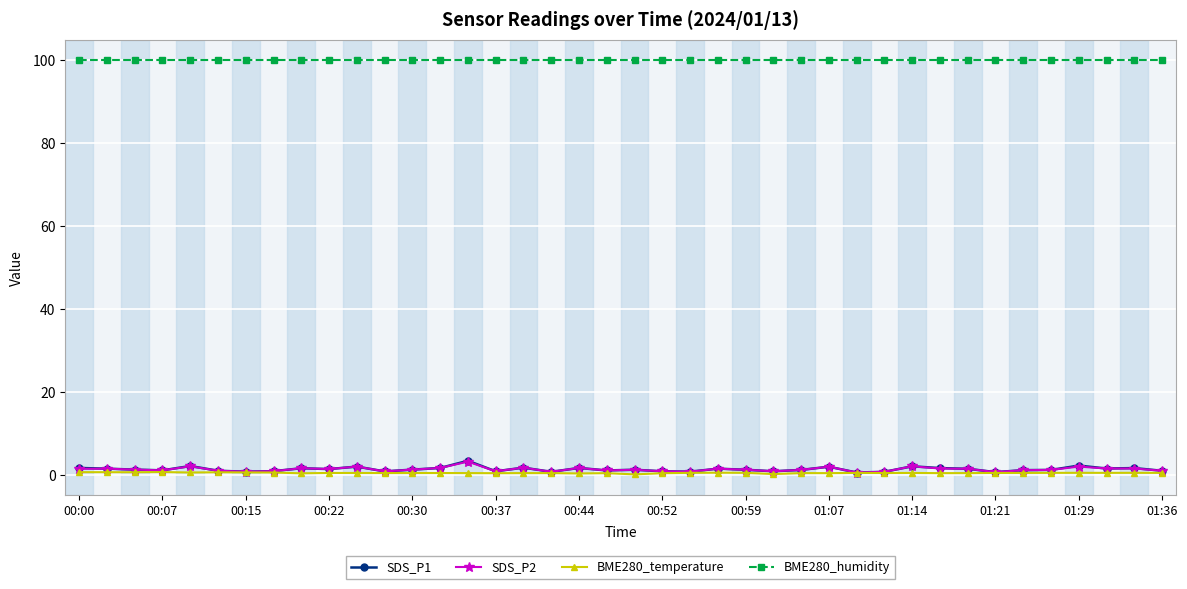

Which series has the largest range (max minus min)?

SDS_P1